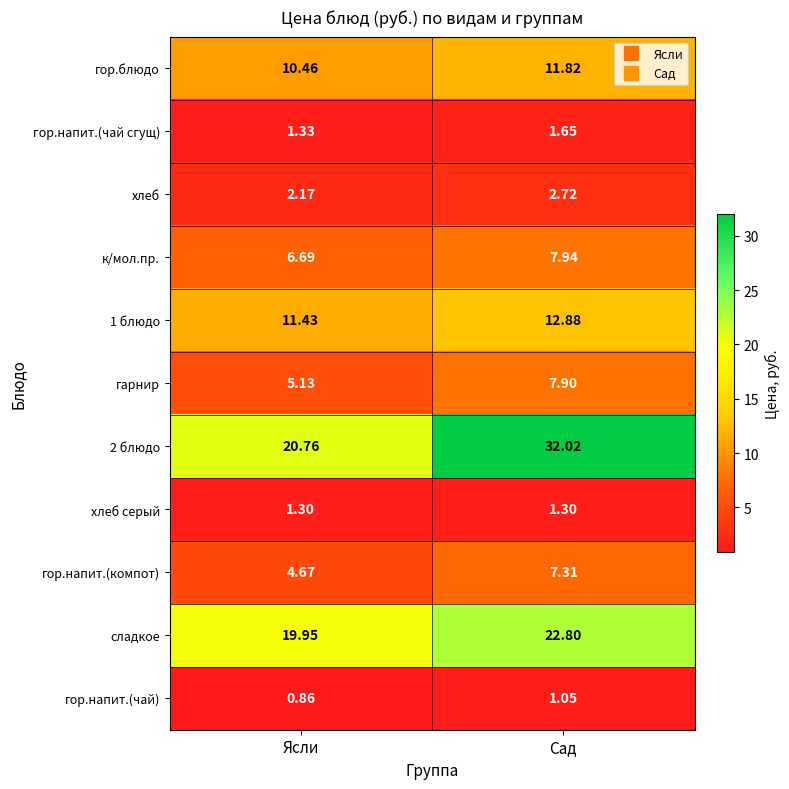

Which series changed the most between Ясли and Сад?

2 блюдо